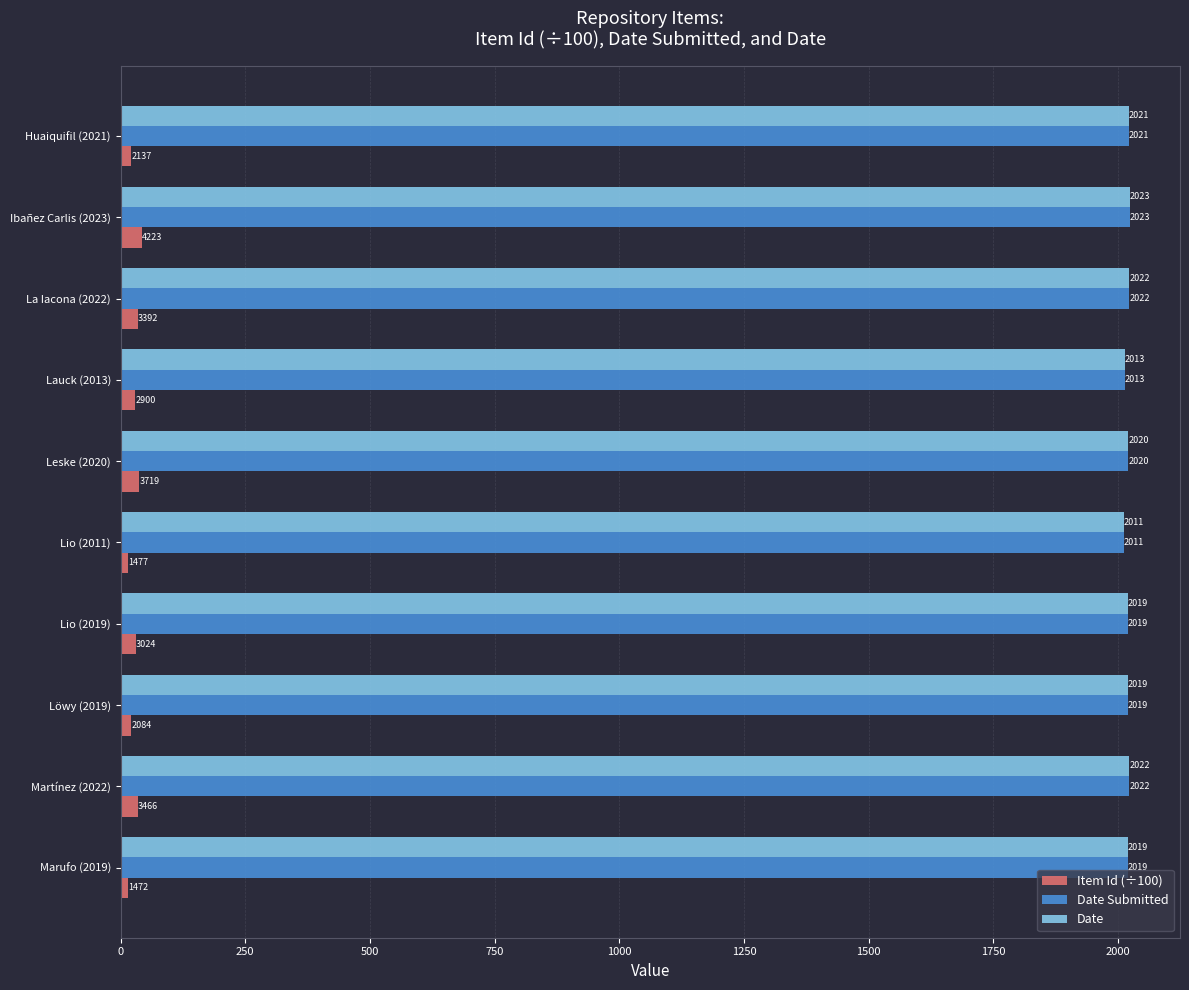

The Date Submitted series shows 2020.0 at Leske (2020). True or false?

True